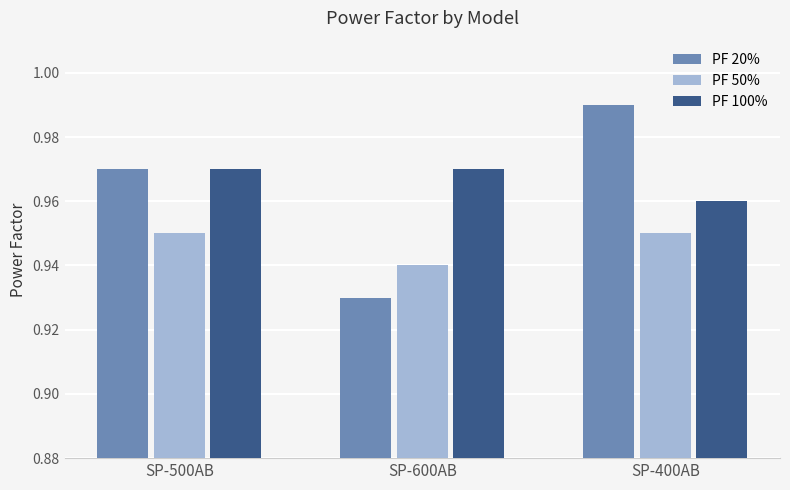

At which category is the sum across all series the highest?

SP-400AB